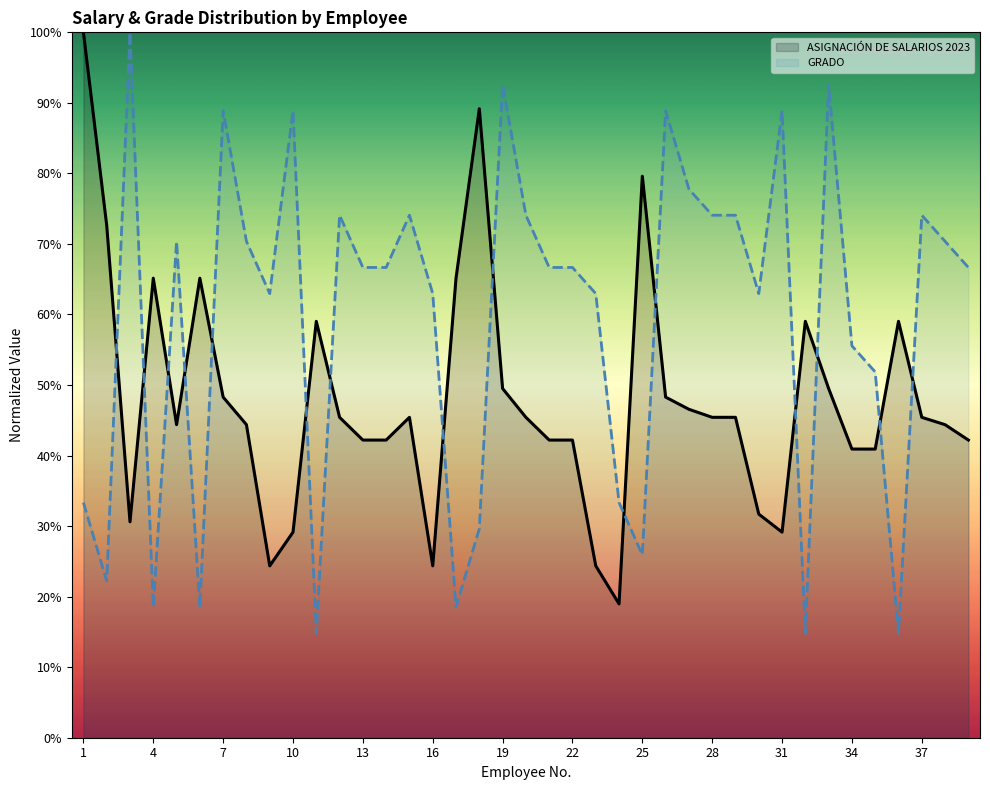

True or false: GRADO has more than 2 points higher than both neighbors.

True